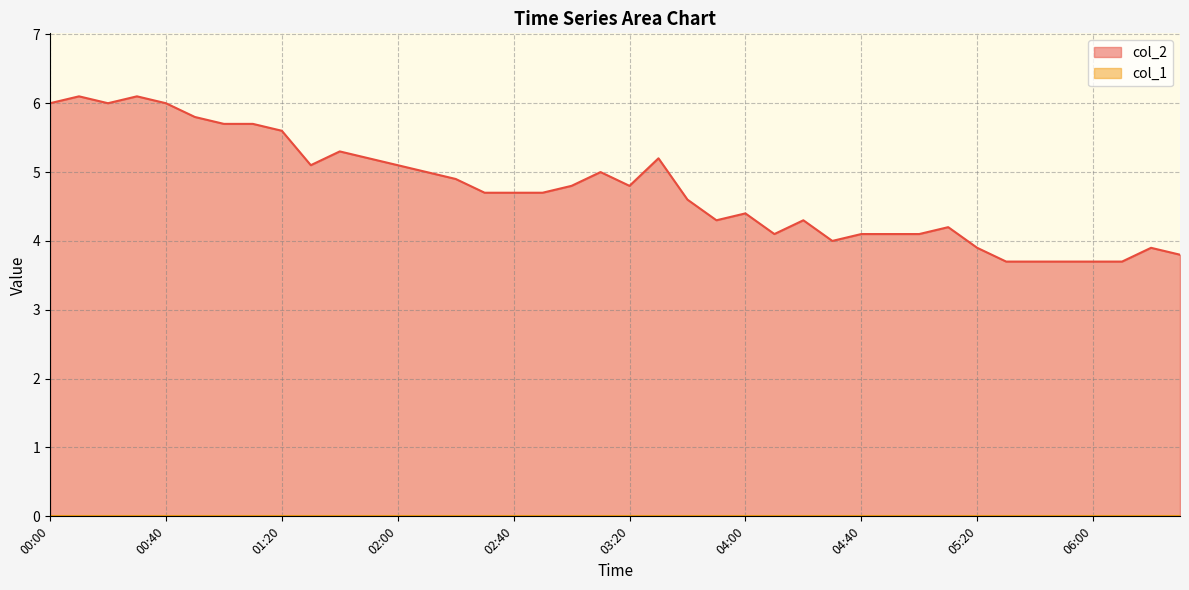

Approximately how many times larger is the value at 02:30 compared to 02:00?

0.9